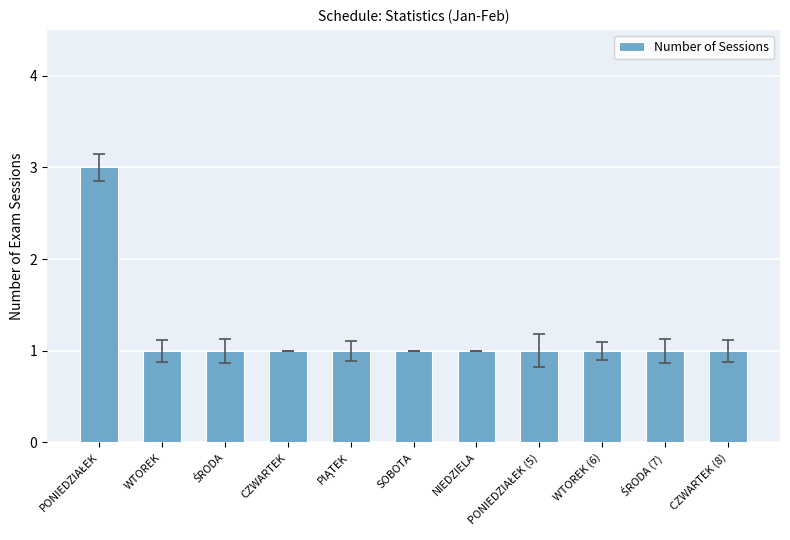

What is the maximum value shown in the chart?

3